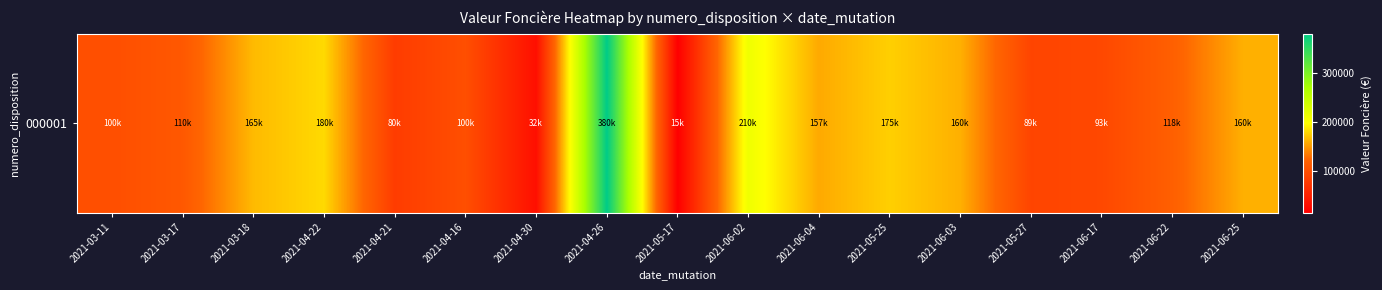

How many categories are shown in the chart?

17